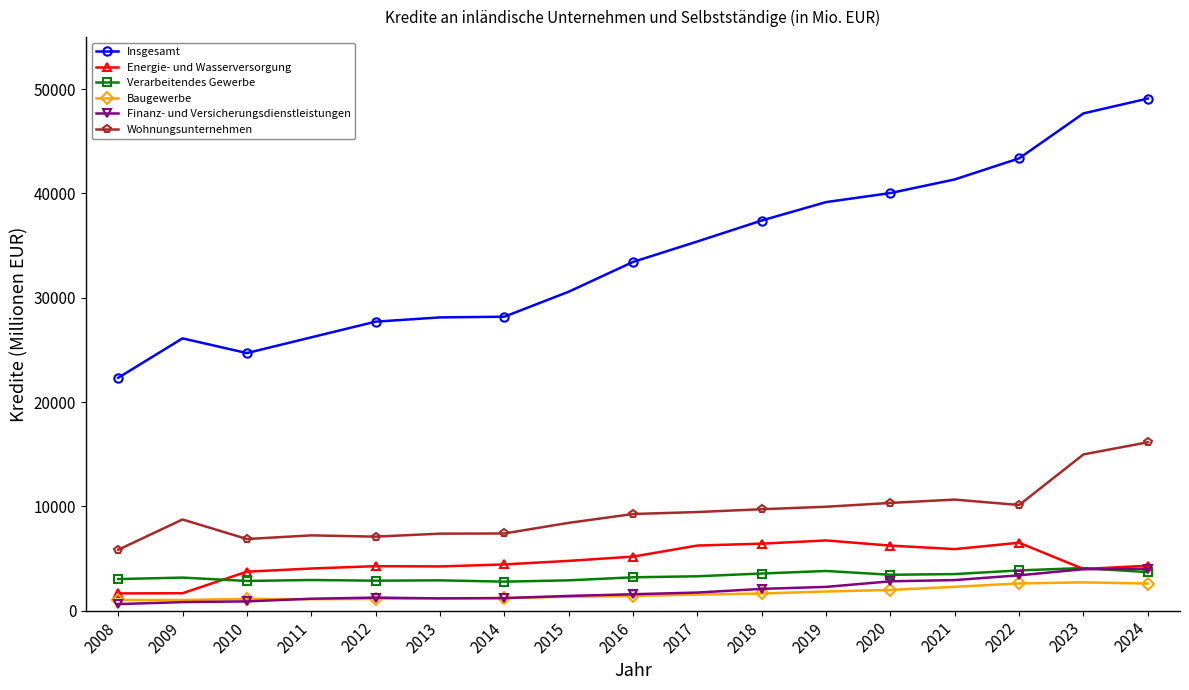

What is the value of the Verarbeitendes Gewerbe point at the 9th from the left?

3197